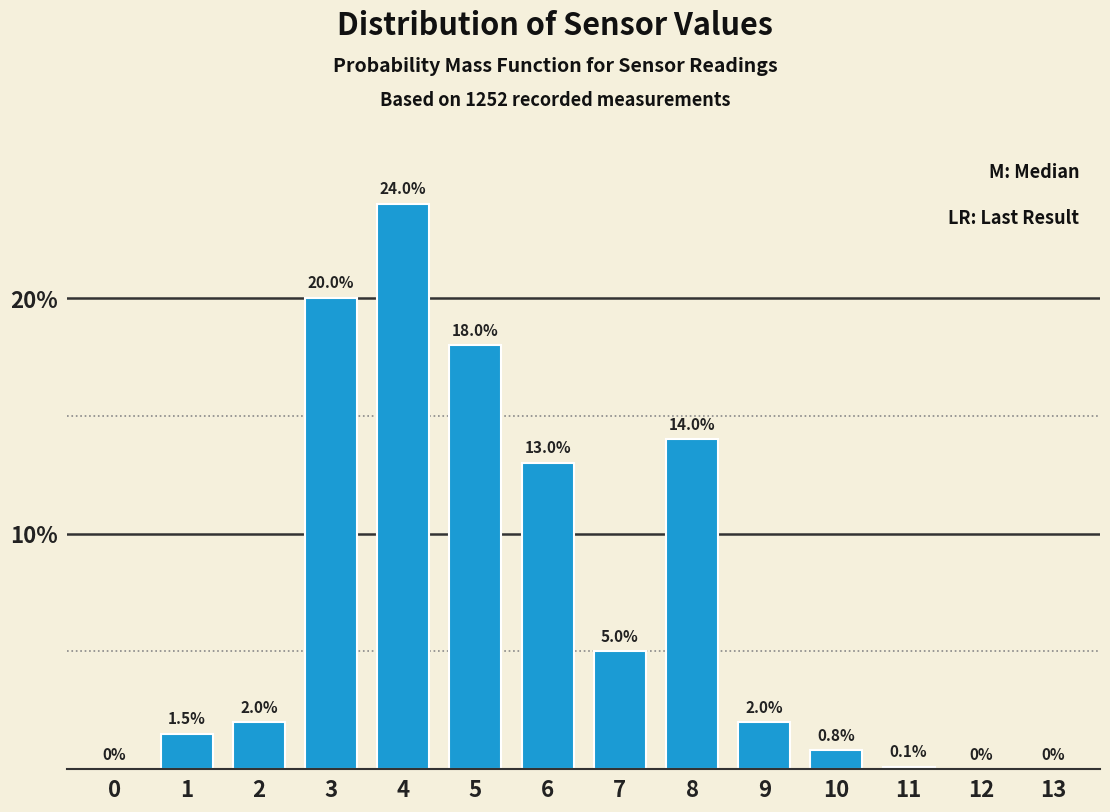

Reading left to right, what are all the values shown in this chart?

0=0.0	1=1.5	2=2.0	3=20.0	4=24.0	5=18.0	6=13.0	7=5.0	8=14.0	9=2.0	10=0.8	11=0.1	12=0.0	13=0.0